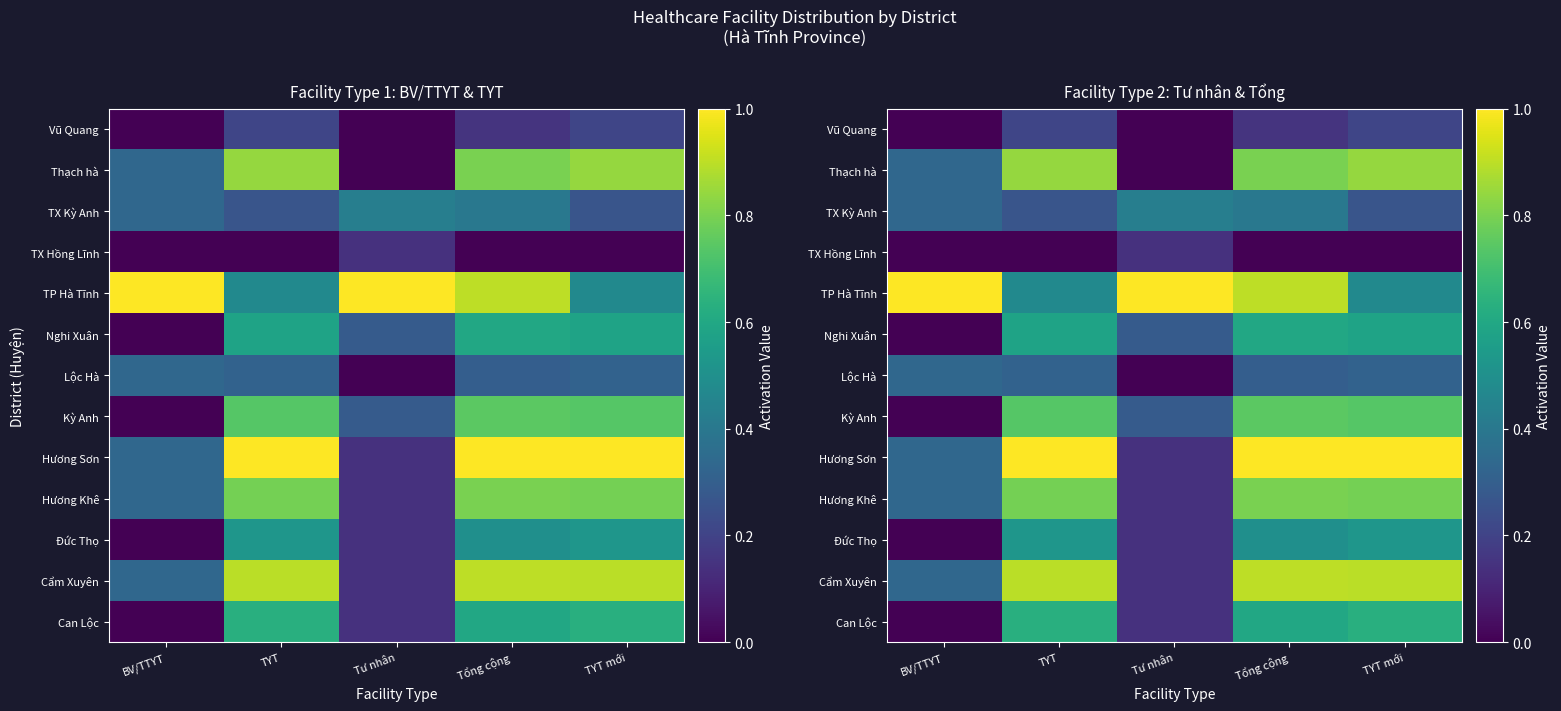

What is the maximum value for TP Hà Tĩnh?

1.0